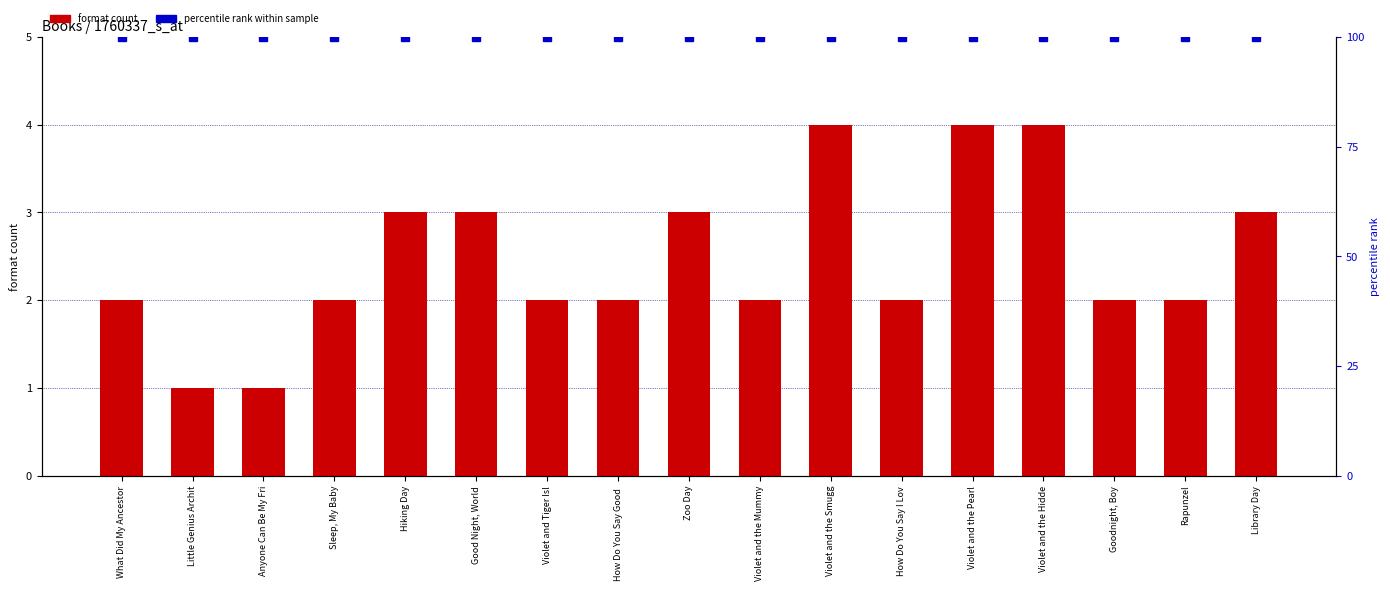

What is the average value of the format count series?

2